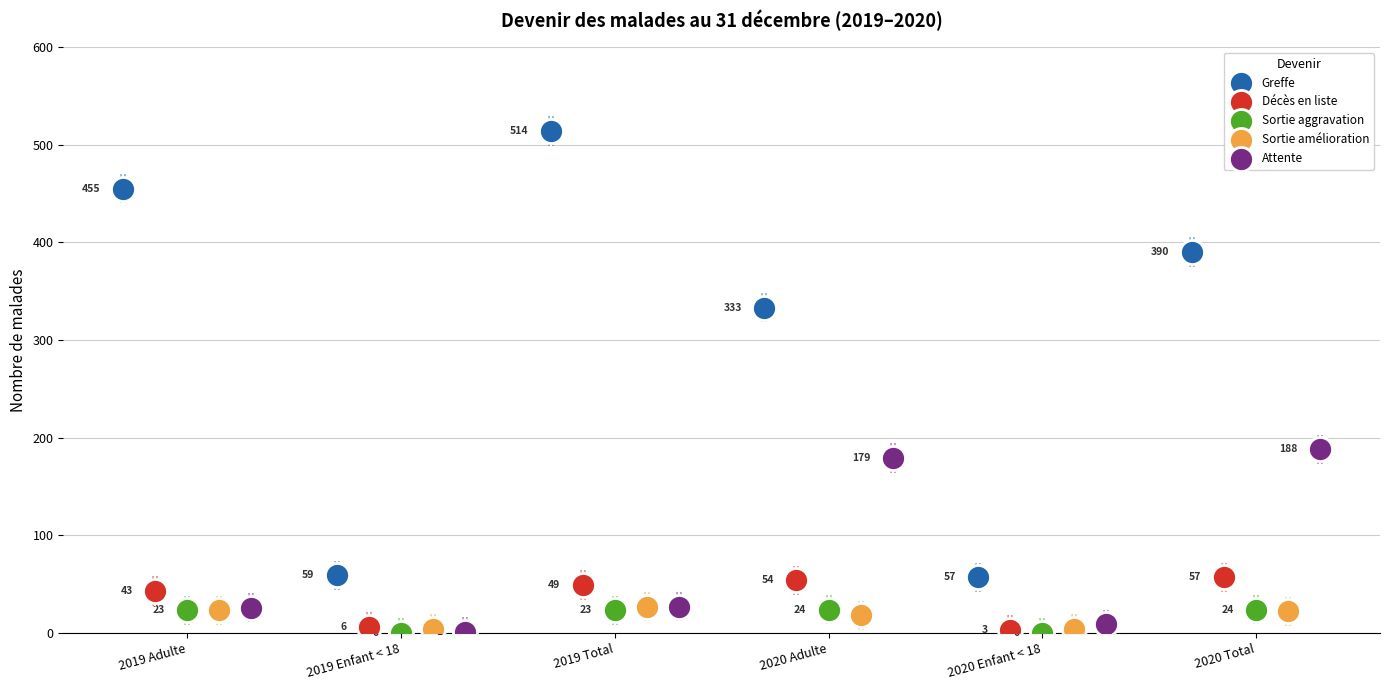

What is the total value across all series at 2019 Enfant < 18?

70